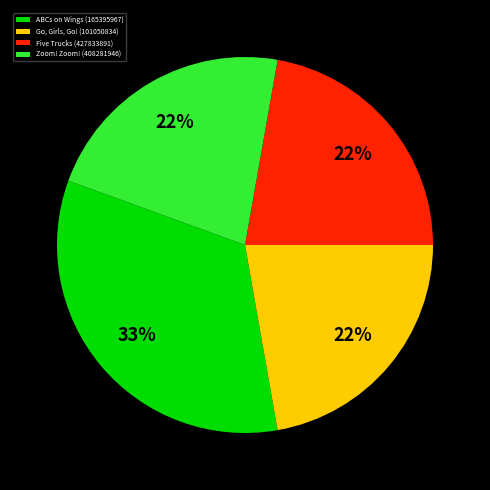

Does Zoom! Zoom! (408281946) represent more than half of the total?

No